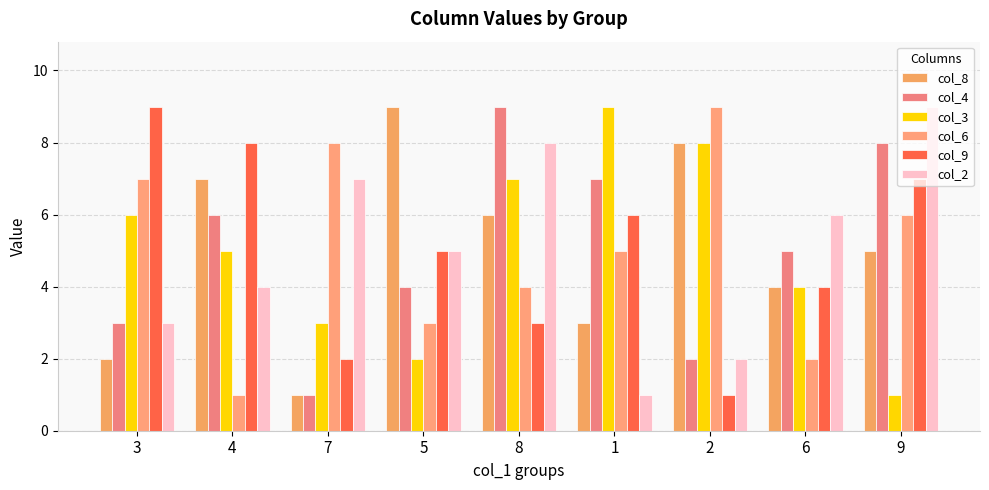

List the labels in order of col_9 value, smallest first.

2, 7, 8, 6, 5, 1, 9, 4, 3